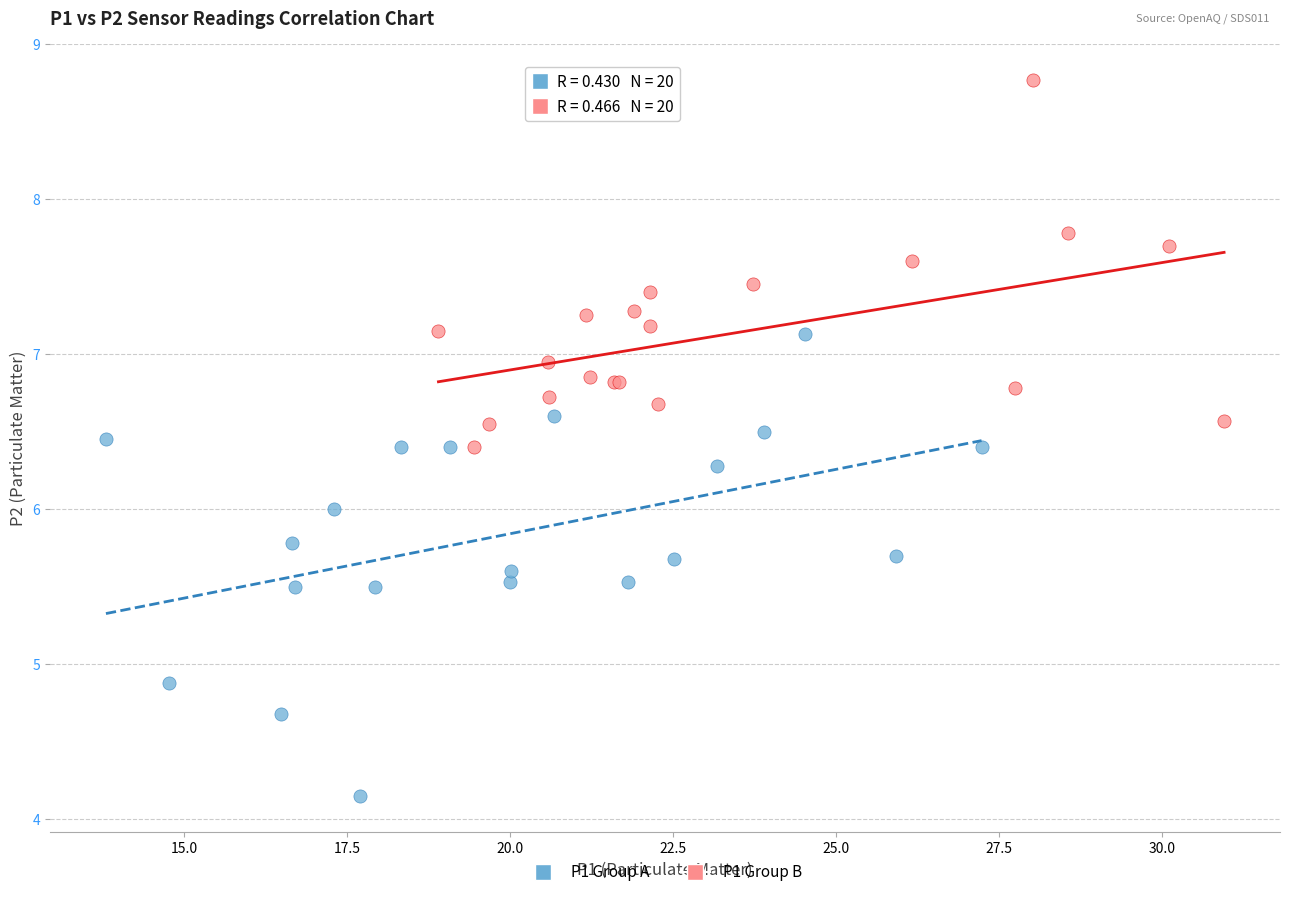

Which series has the widest spread of Y values?

P1 Group A